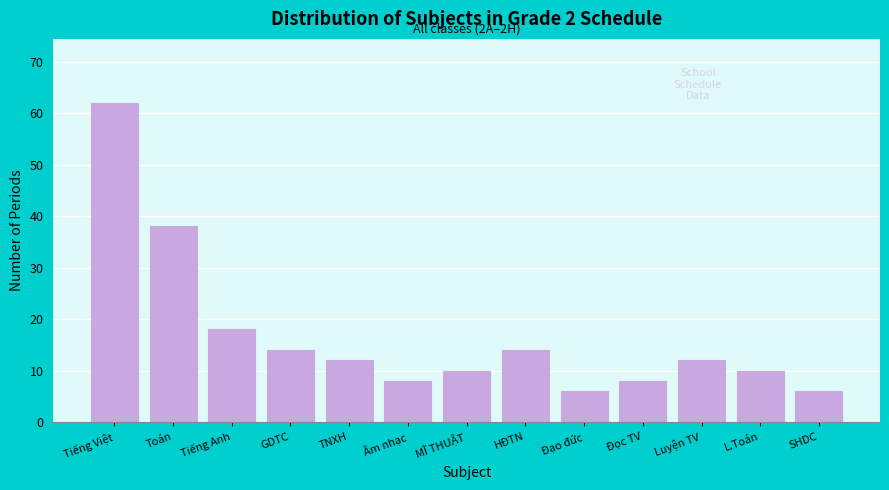

Reading left to right, what are all the values shown in this chart?

62	38	18	14	12	8	10	14	6	8	12	10	6